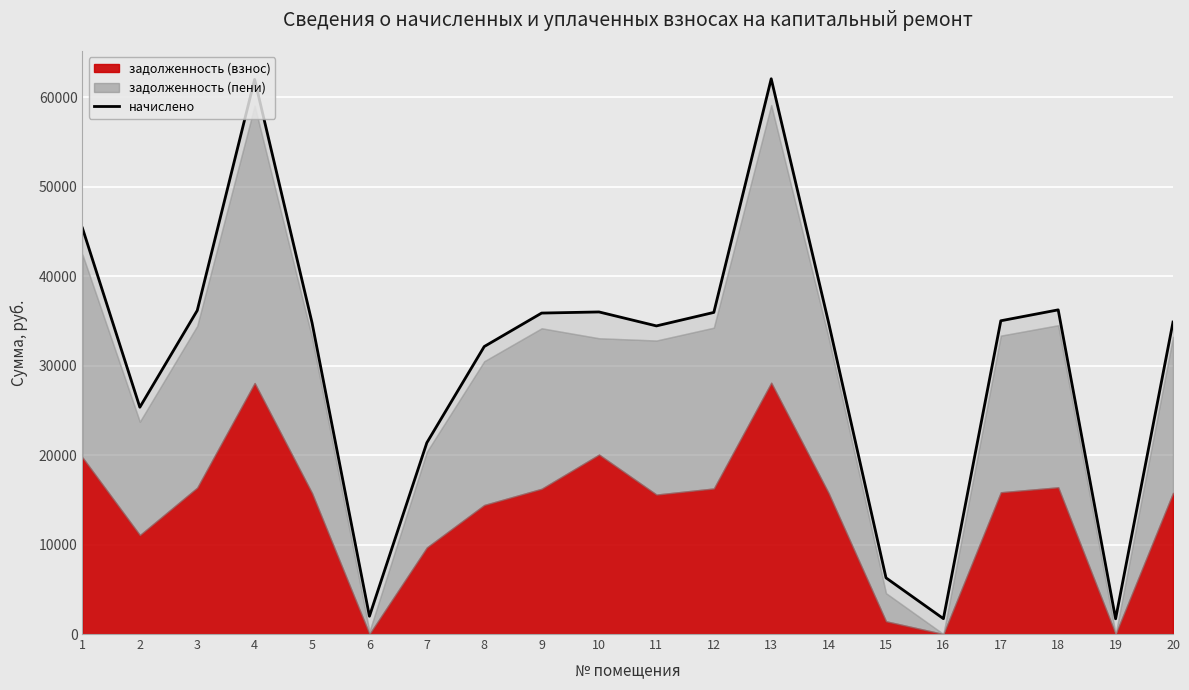

Reading left to right, what are all the values shown in this chart?

45384.2	25357.9	36173.2	62011.1	34809.6	1989.0	21388.2	32143.5	35886.0	36011.1	34450.6	35957.9	62083.0	34809.6	6281.4	1718.0	35024.9	36245.0	1704.7	34881.1